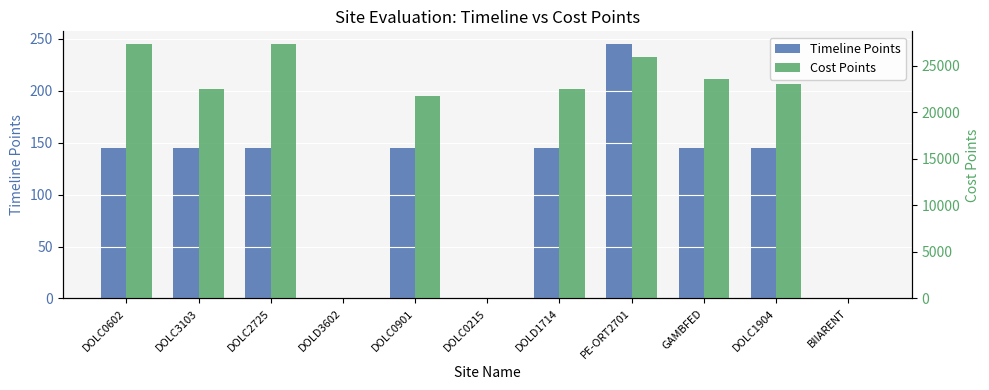

Reading right to left, extract all data points from this chart.

Timeline Points: BIIARENT=0.0	DOLC1904=145.0	GAMBFED=145.0	PE-ORT2701=245.0	DOLD1714=145.0	DOLC0215=0.0	DOLC0901=145.0	DOLD3602=0.0	DOLC2725=145.0	DOLC3103=145.0	DOLC0602=145.0
Cost Points: BIIARENT=0.0	DOLC1904=23056.8	GAMBFED=23594.4	PE-ORT2701=25930.4	DOLD1714=22531.8	DOLC0215=0.0	DOLC0901=21763.8	DOLD3602=0.0	DOLC2725=27324.0	DOLC3103=22531.8	DOLC0602=27324.0